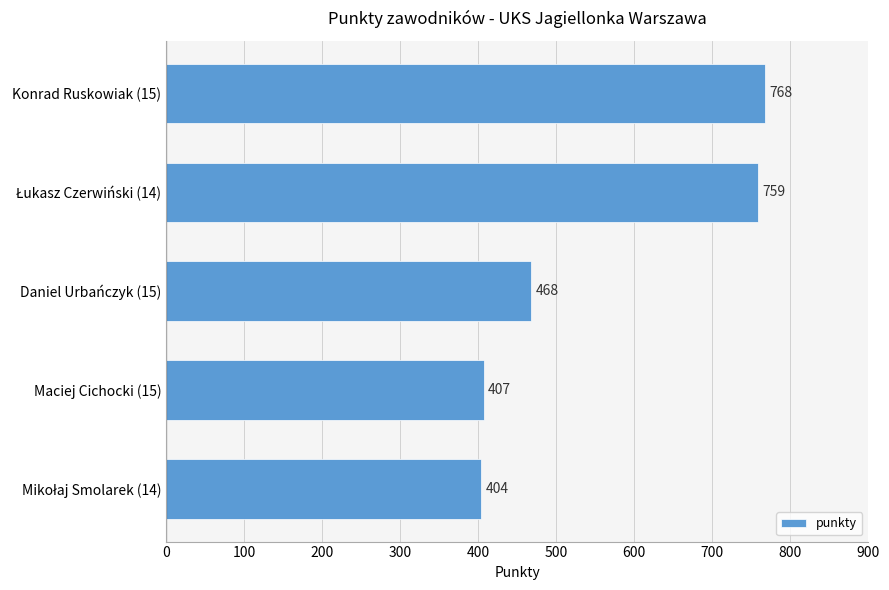

True or false: the data shows 468 at Daniel Urbańczyk (15).

True